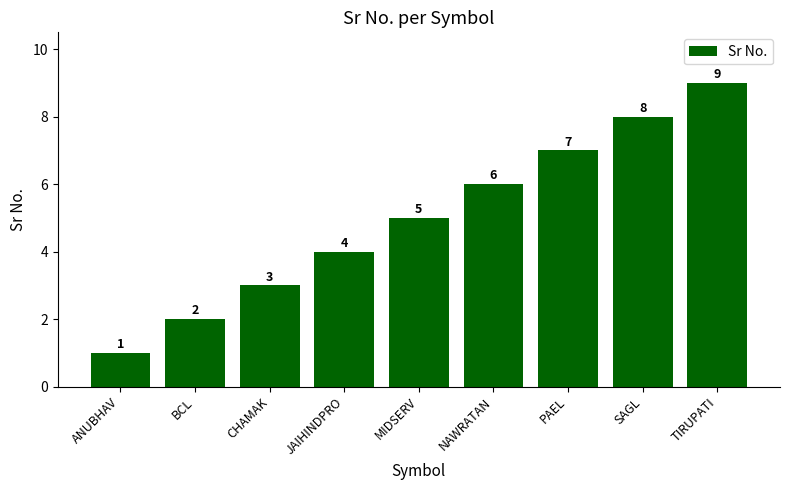

What is the difference between the values at BCL and MIDSERV?

3